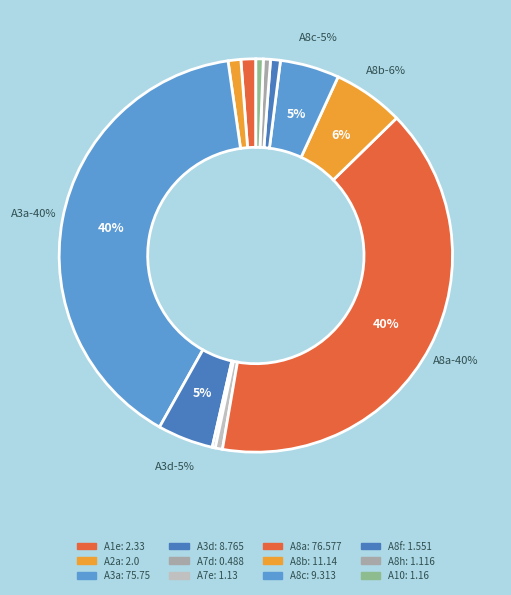

Which has a higher value, A1e or A8f?

A1e